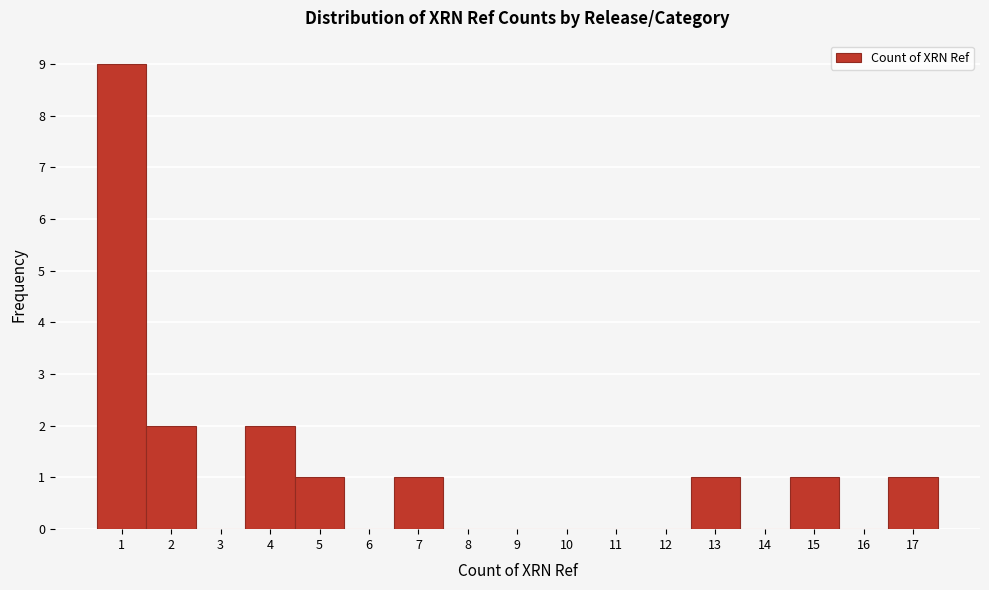

Which range on the x-axis has the tallest bar?

0.5 to 1.5